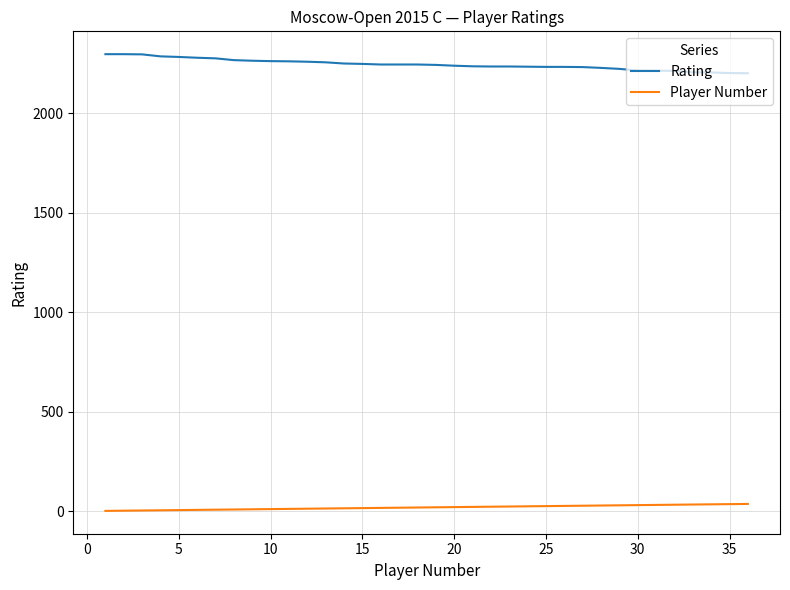

What is the lowest value of the Rating series?

2202